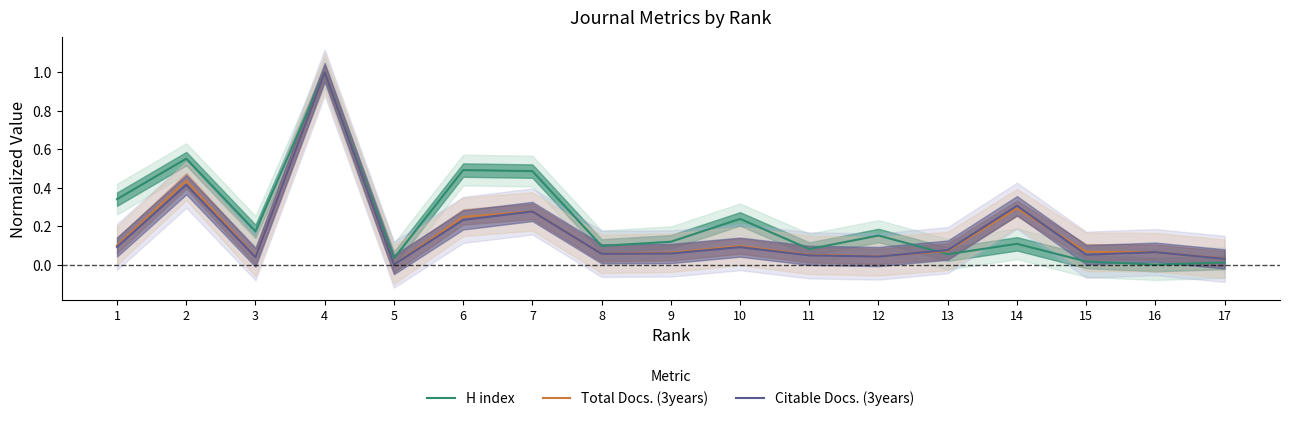

Which category has the lowest value across all series?

16